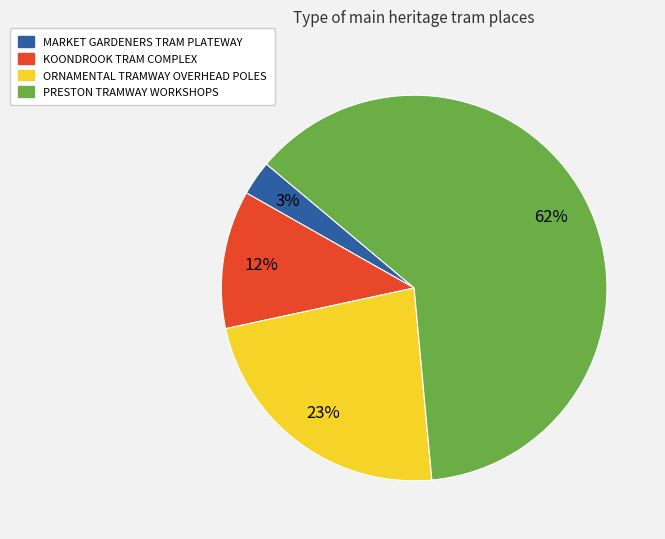

How many slices are in this pie chart?

4